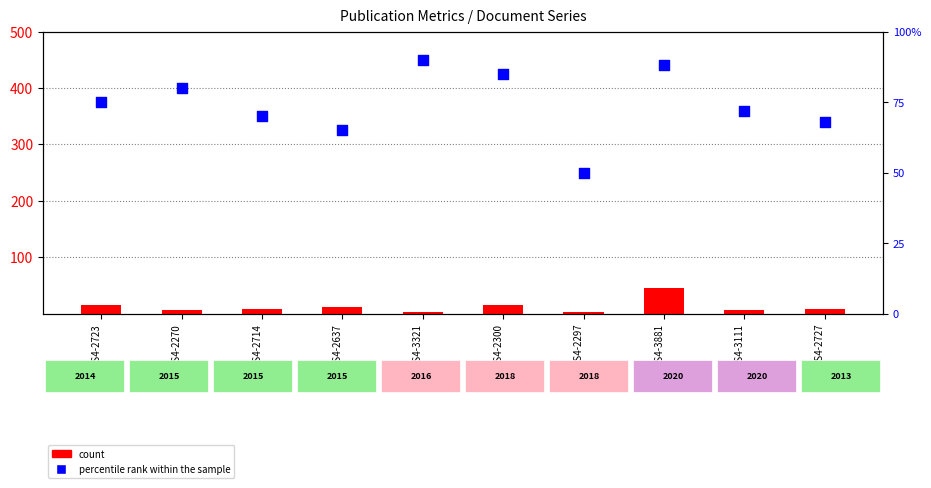

Which series has the widest spread of Y values?

count